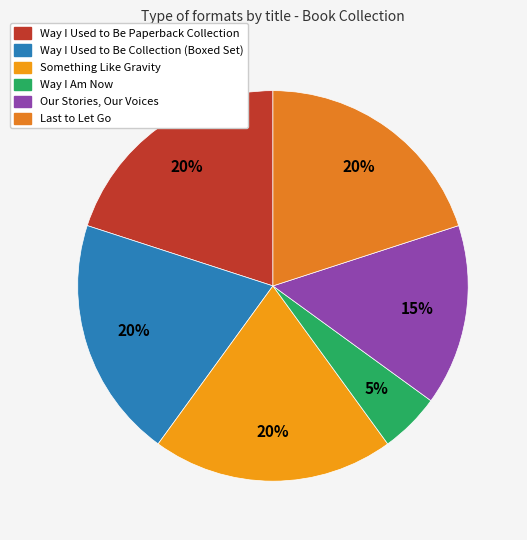

What percentage is NOT represented by Way I Used to Be Paperback Collection?

80.0%